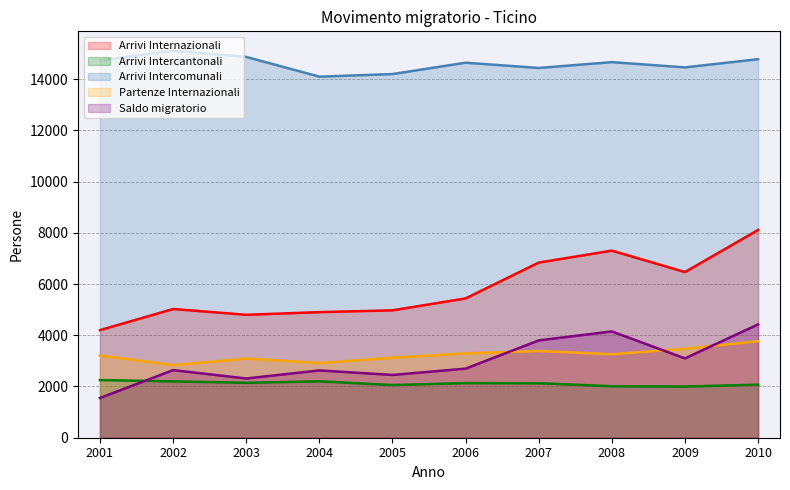

What is the total value across all series at 2007?

30585